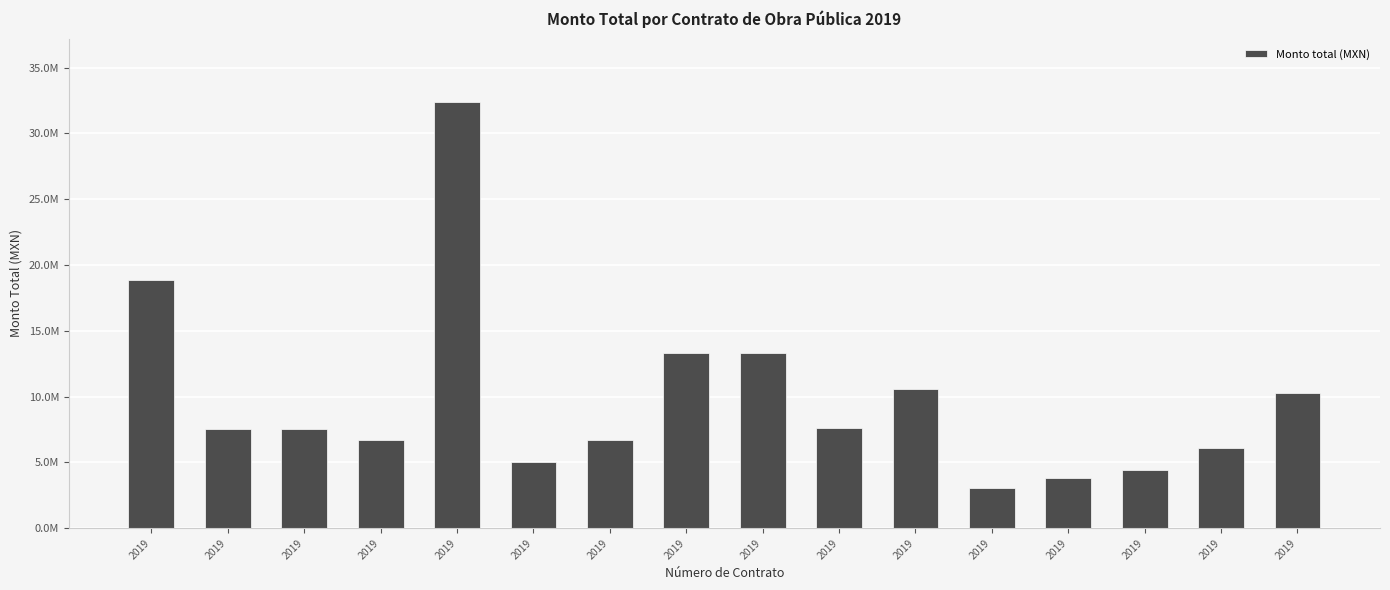

Rank the categories by value from highest to lowest.

2019, 2019, 2019, 2019, 2019, 2019, 2019, 2019, 2019, 2019, 2019, 2019, 2019, 2019, 2019, 2019